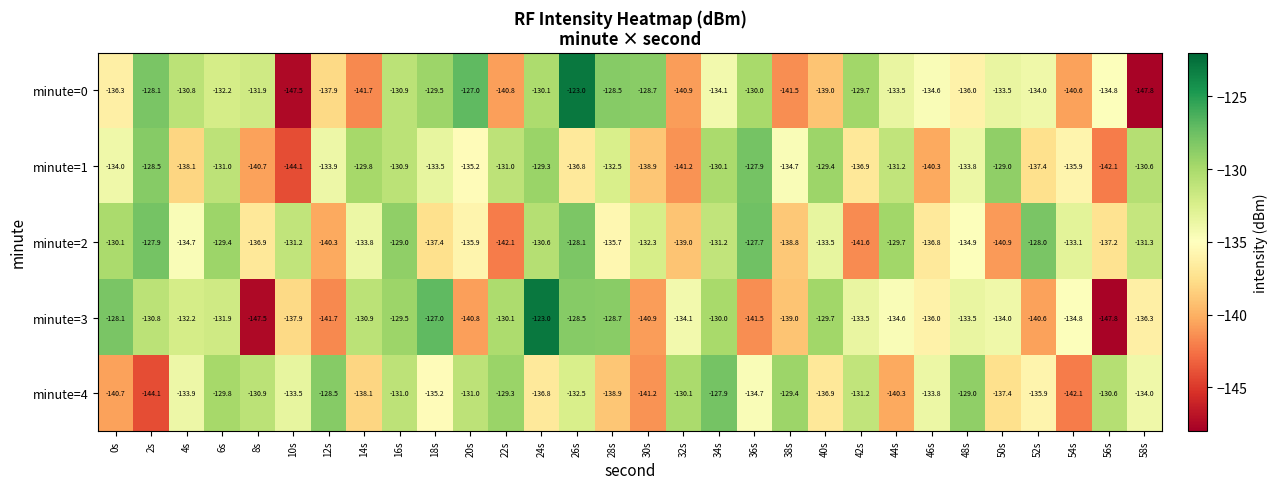

How many data points in minute=1 are less than -133?

17